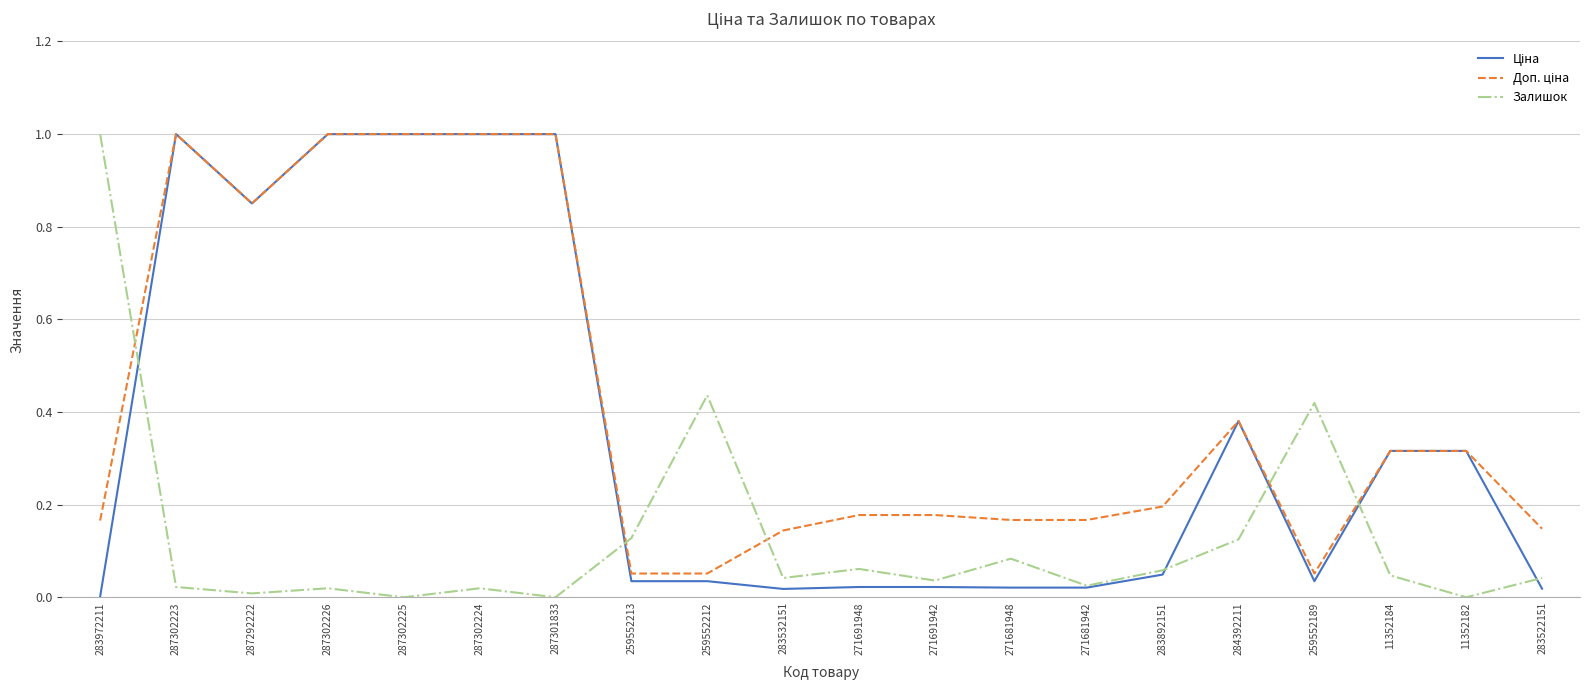

What is the total value across all series at 259552189?

0.5